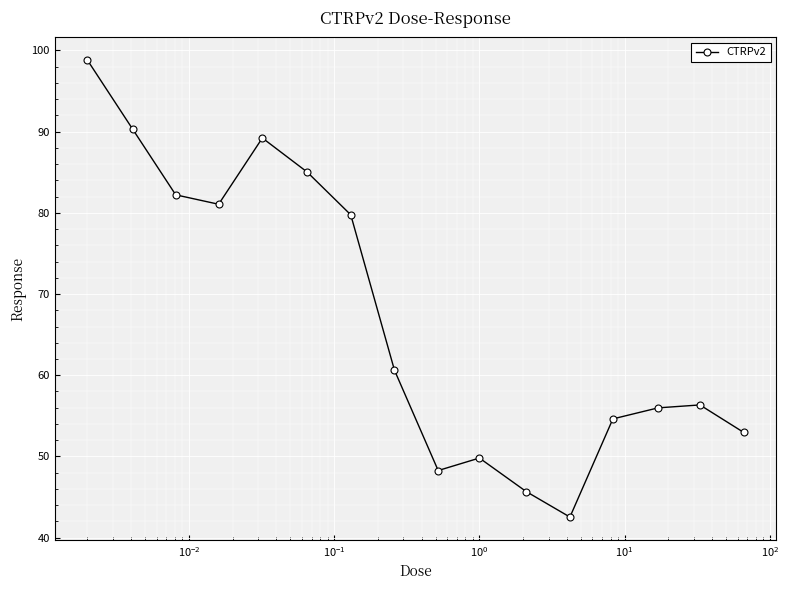

True or false: there are more than 0 points higher than both neighbors.

True